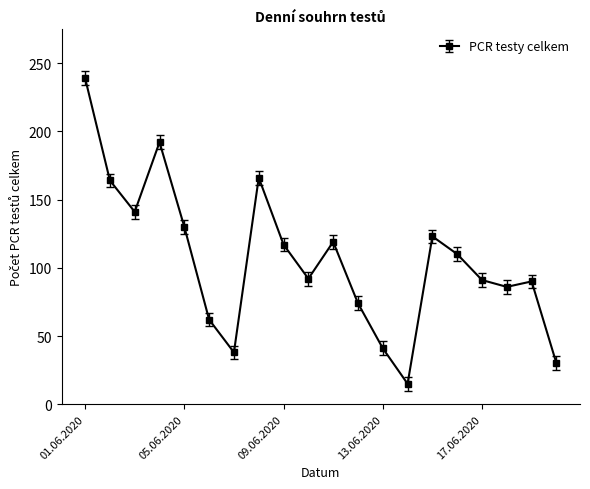

What is the greatest value displayed?

239